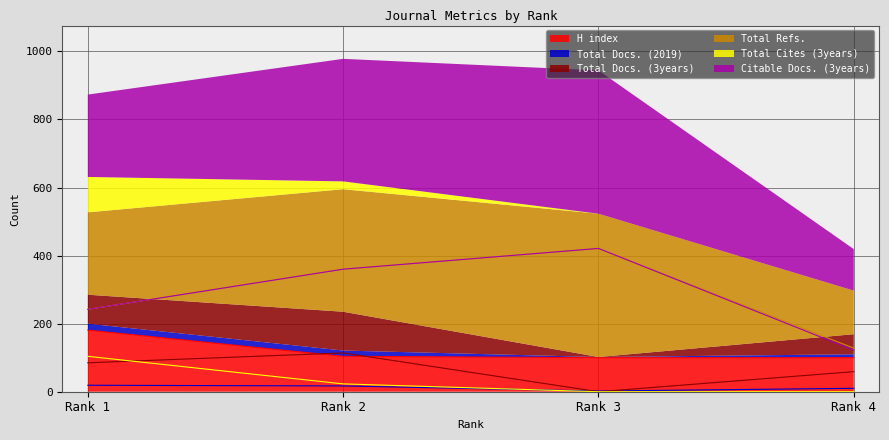

At how many categories does at least one series exceed 404?

1